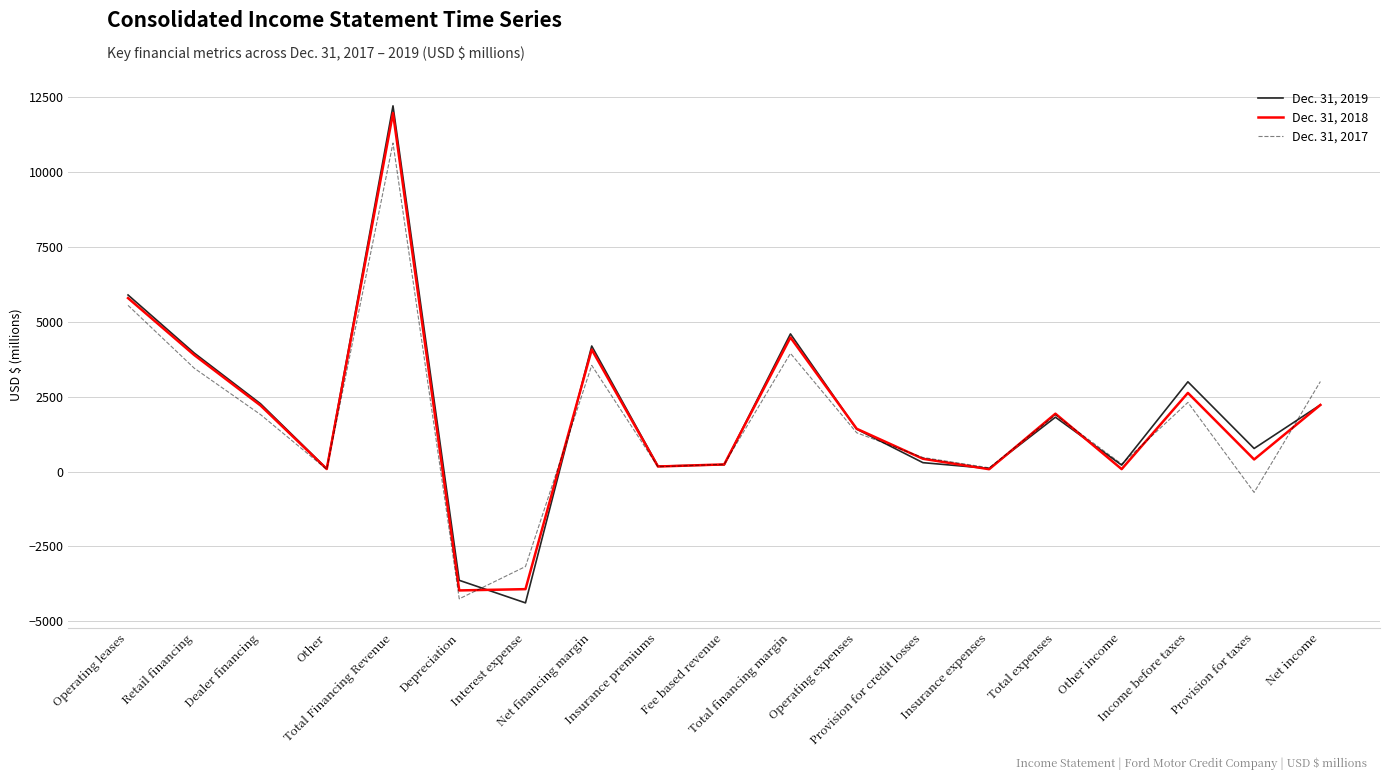

Rank the series by their average value, from lowest to highest.

Dec. 31, 2017, Dec. 31, 2018, Dec. 31, 2019